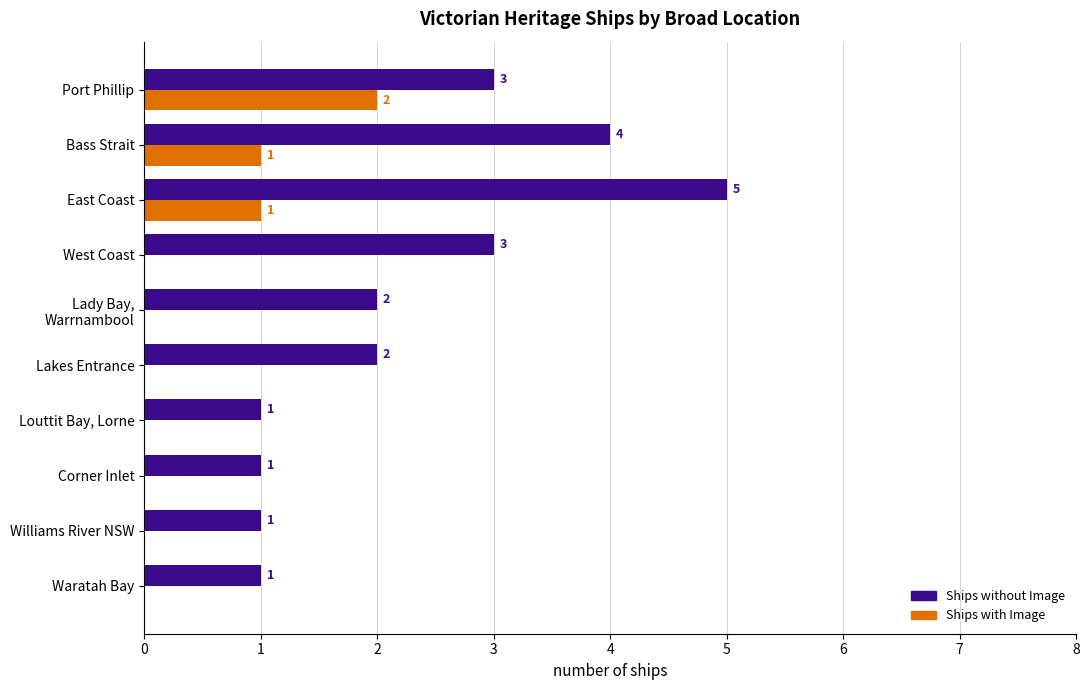

What is the sum of all Ships with Image values?

4